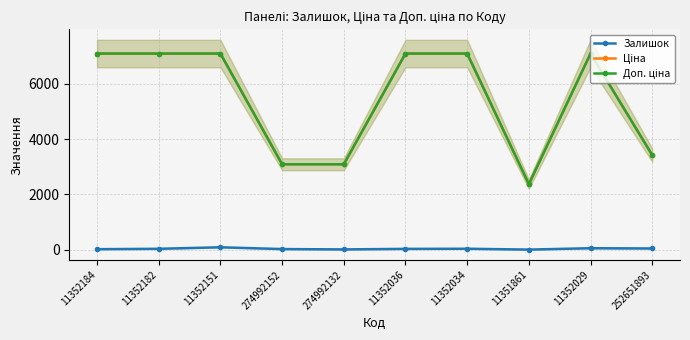

What is the difference between the second highest and second lowest values in the Залишок series?

43.0